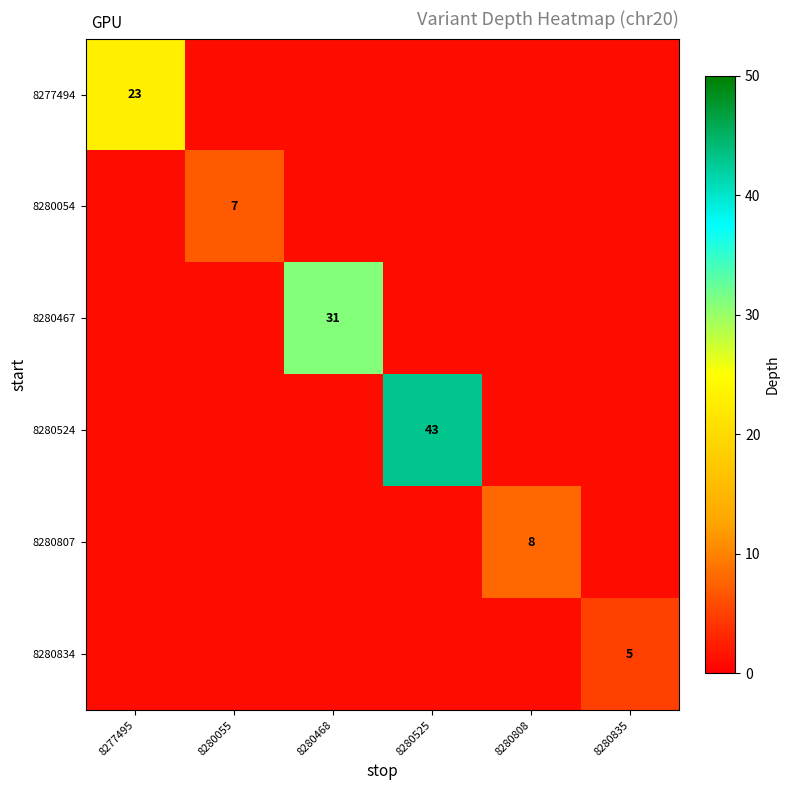

The value of 8277494 at 8277495 is 23. True or false?

True